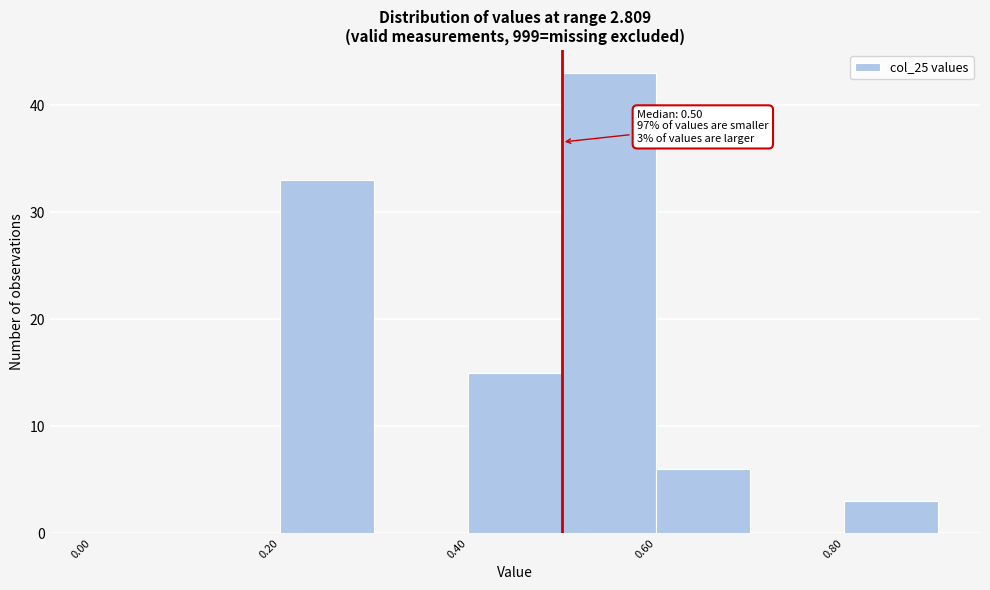

Which range on the x-axis has the tallest bar?

0.5 to 0.6